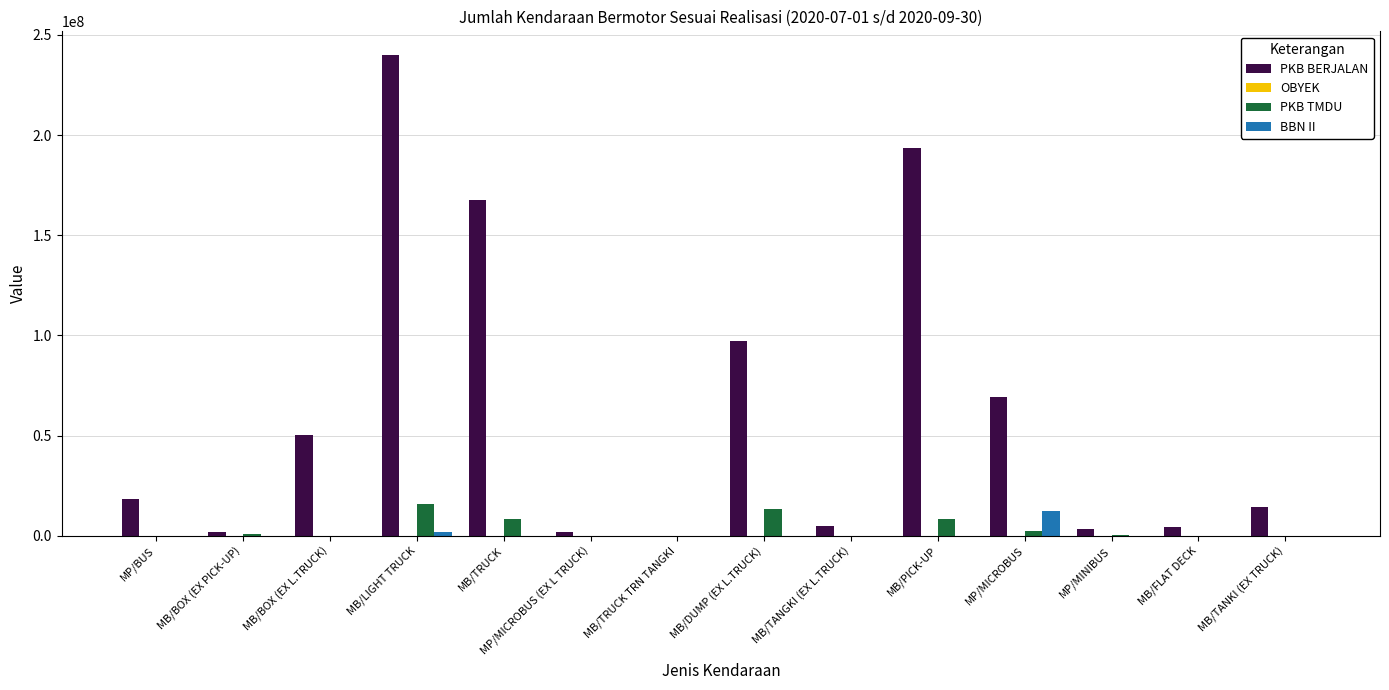

Between MB/BOX (EX PICK-UP) and MB/BOX (EX L.TRUCK), which series saw the biggest shift?

PKB BERJALAN